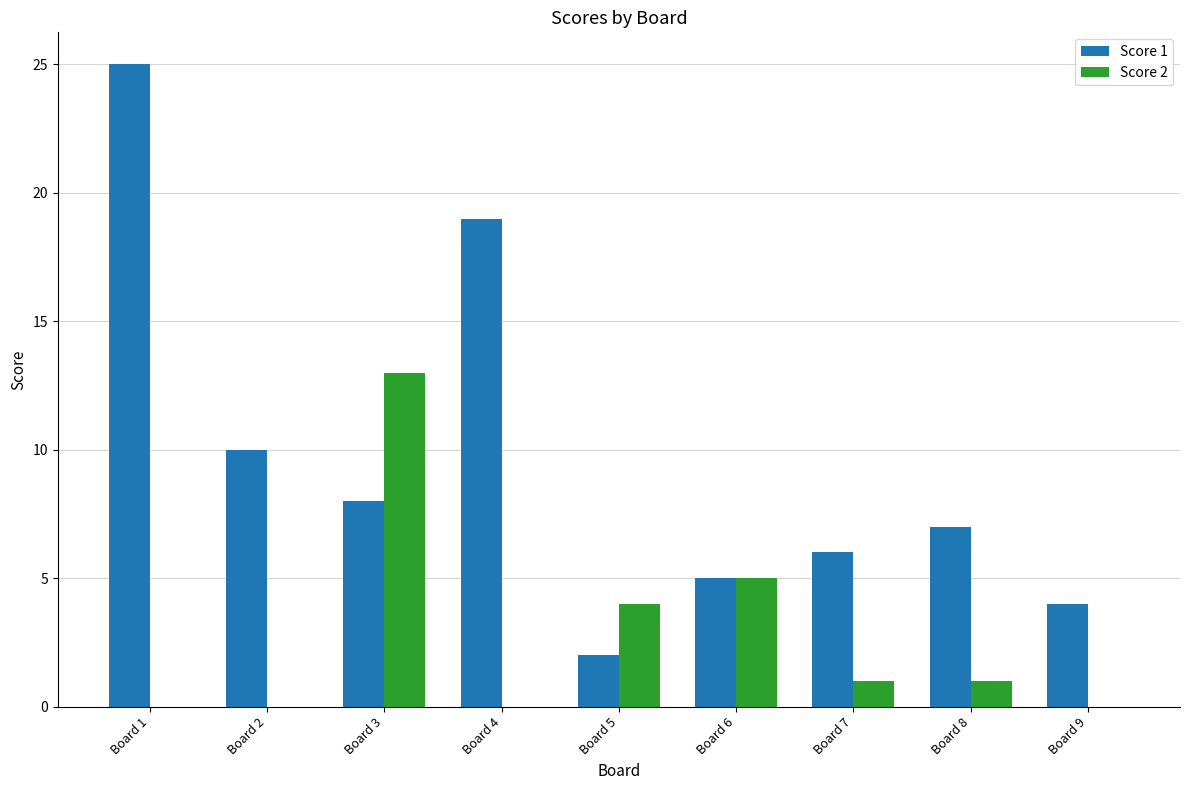

Which category has the highest value across all series?

Board 1